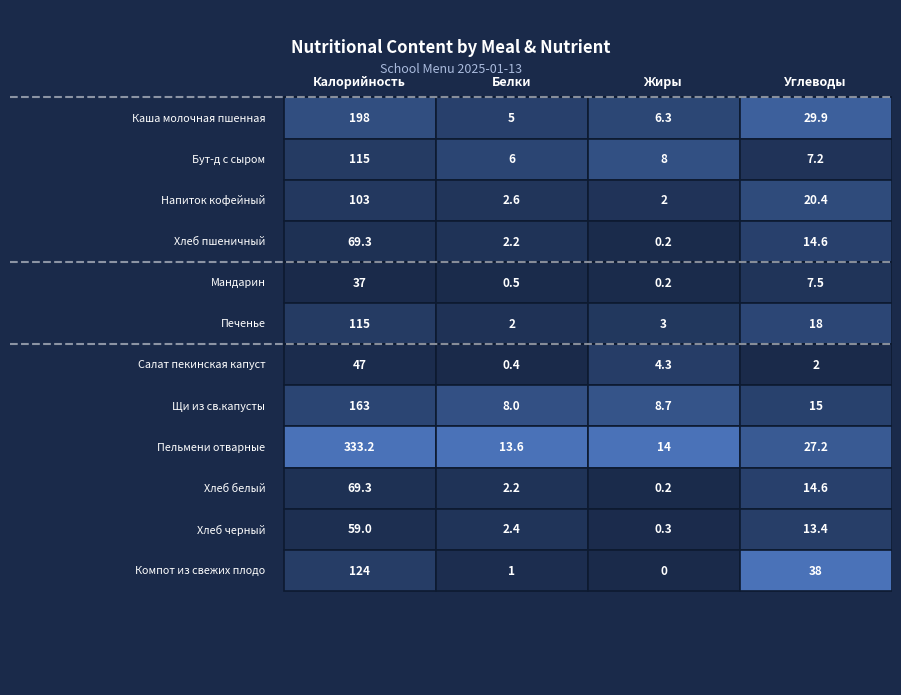

At 0, list the series in order from smallest to largest.

Мандарин, Салат пекинская капуста, Хлеб черный, Хлеб пшеничный, Хлеб белый, Напиток кофейный, Бут-д с сыром, Печенье, Компот из свежих плодов, Щи из св.капусты, Каша молочная пшенная, Пельмени отварные